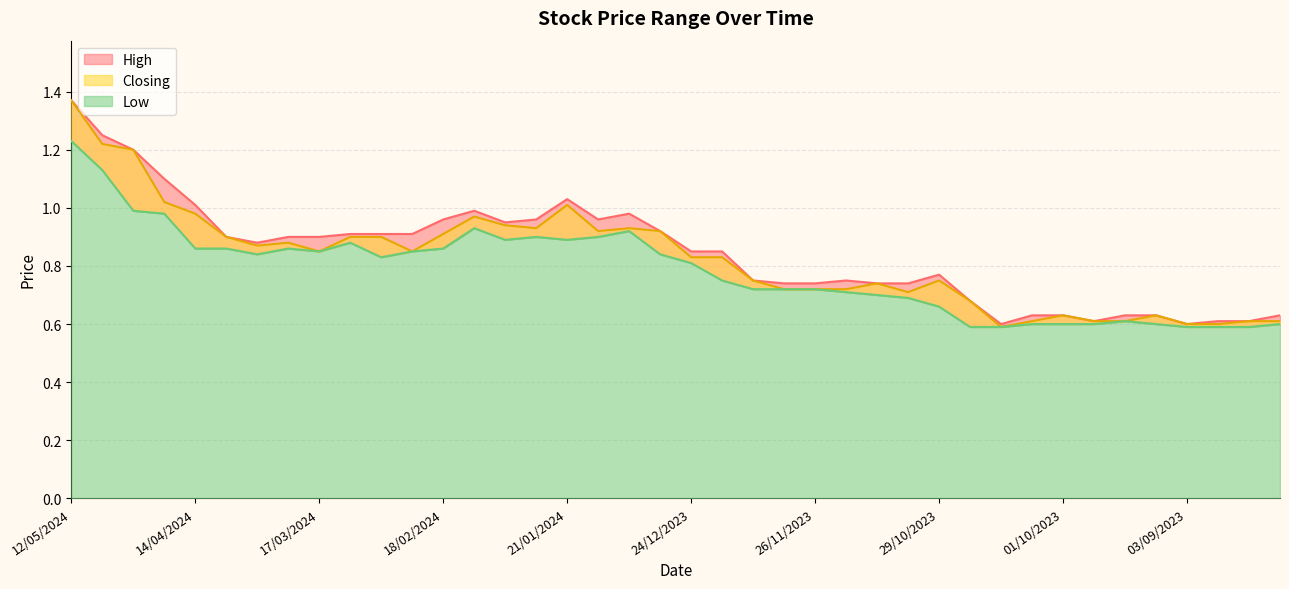

At how many categories does at least one series exceed 0?

40